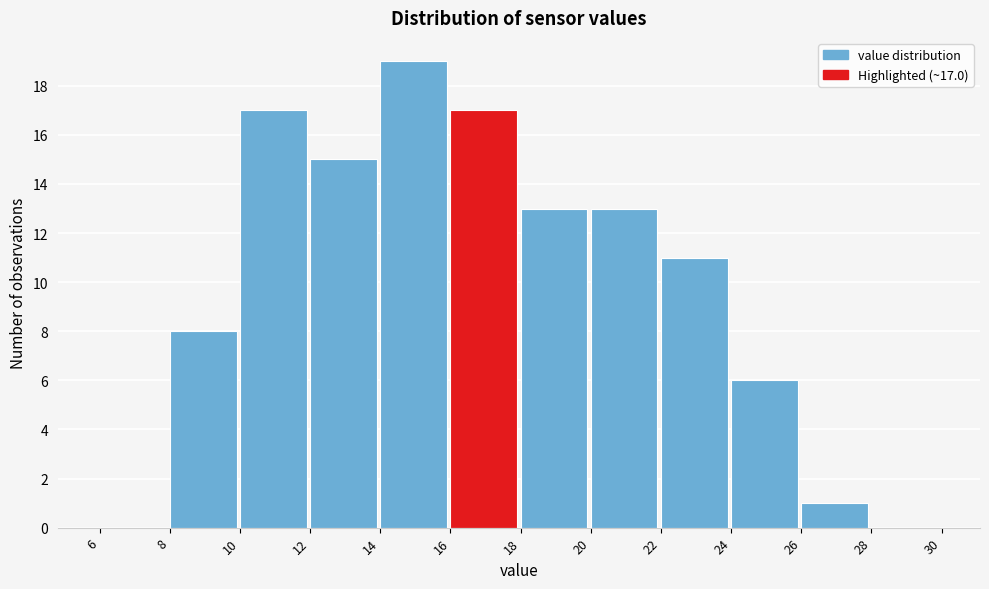

Over which range of the x-axis is the bar tallest?

14 to 16